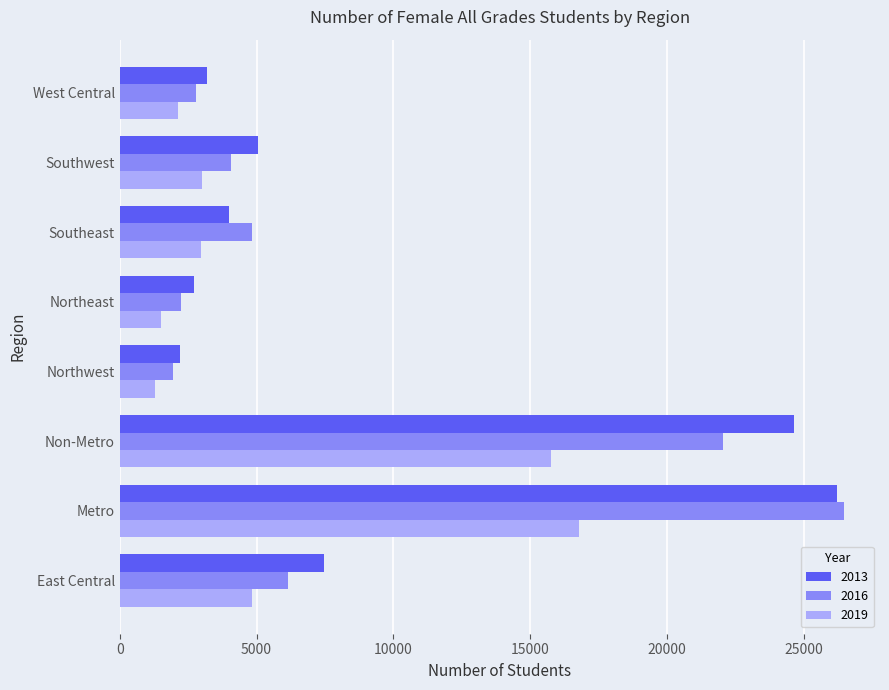

Is the value of 2016 at Southwest greater than the value of 2019 at Non-Metro?

No